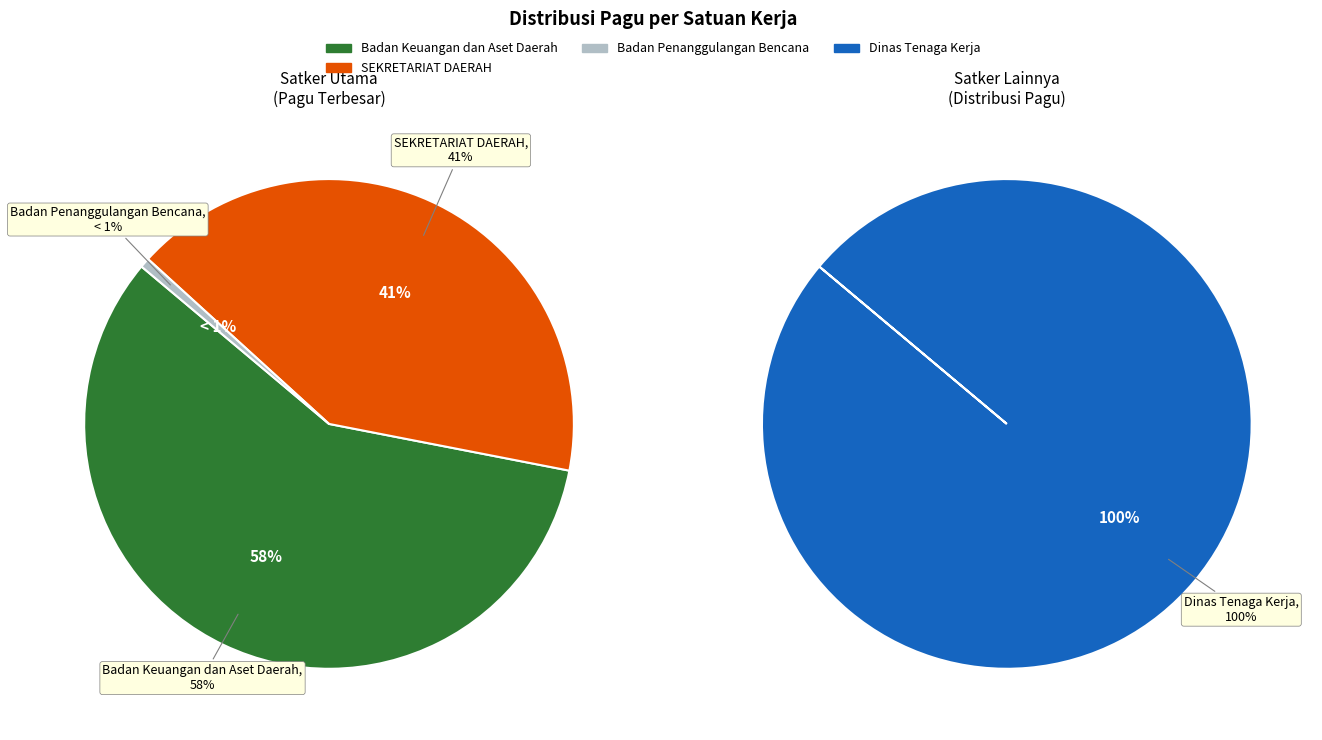

The SEKRETARIAT DAERAH slice represents 1% of the pie. True or false?

False